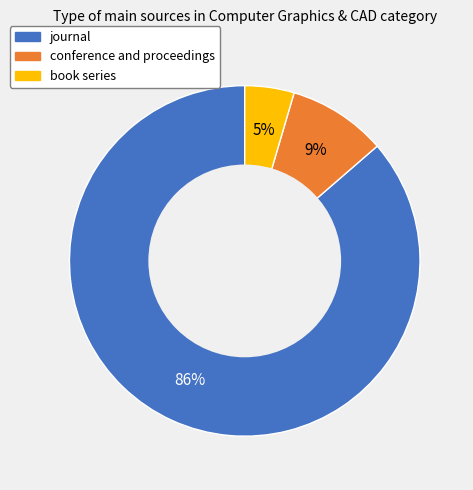

What is the largest slice in the pie chart?

journal